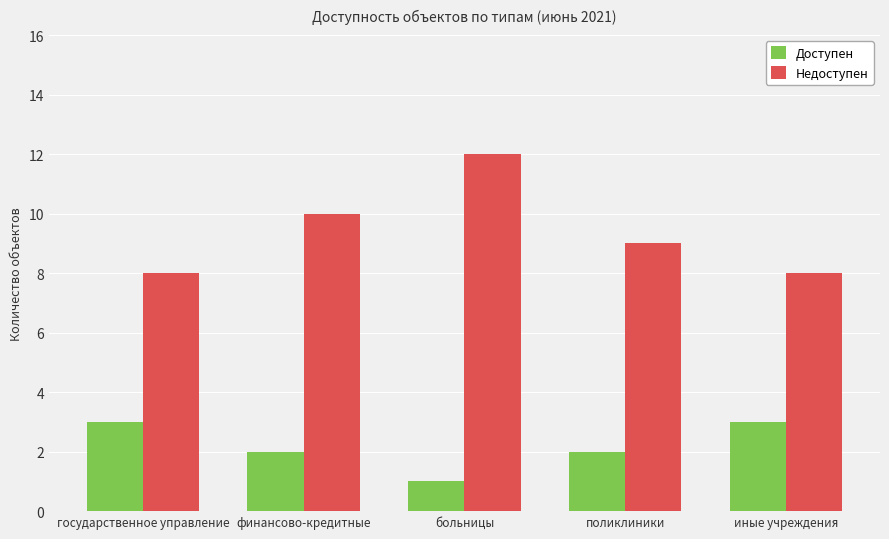

The Доступен series shows 2 at государственное управление. True or false?

False